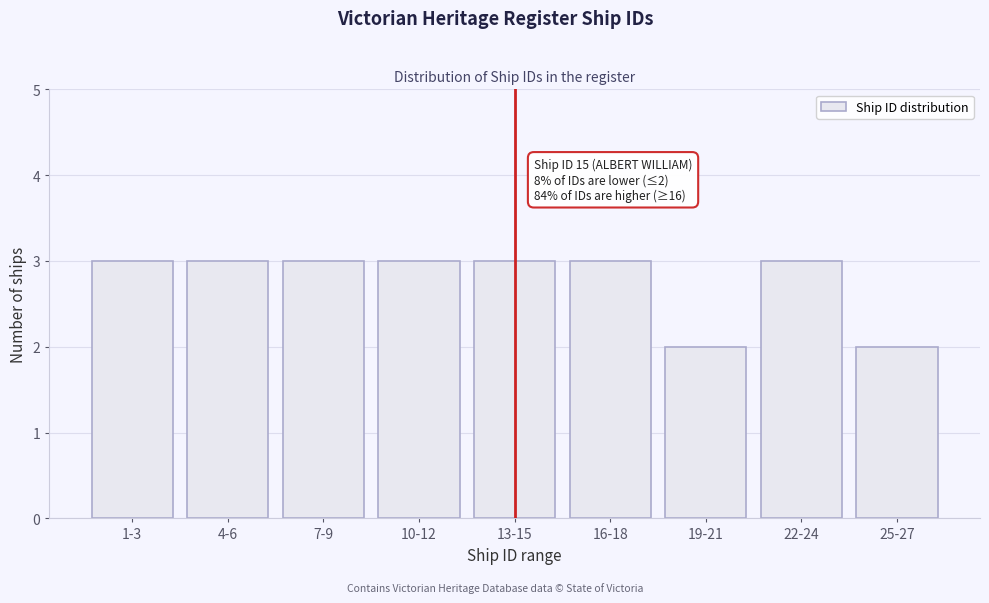

Reading right to left, extract all data points from this chart.

25-27=2	22-24=3	19-21=2	16-18=3	13-15=3	10-12=3	7-9=3	4-6=3	1-3=3